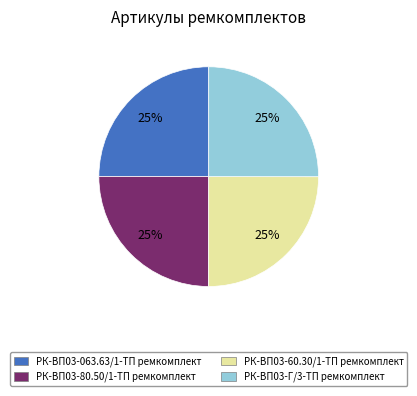

What is the ratio of the value at РК-ВП03-80.50/1-ТП ремкомплект to the value at РК-ВП03-60.30/1-ТП ремкомплект?

1.0